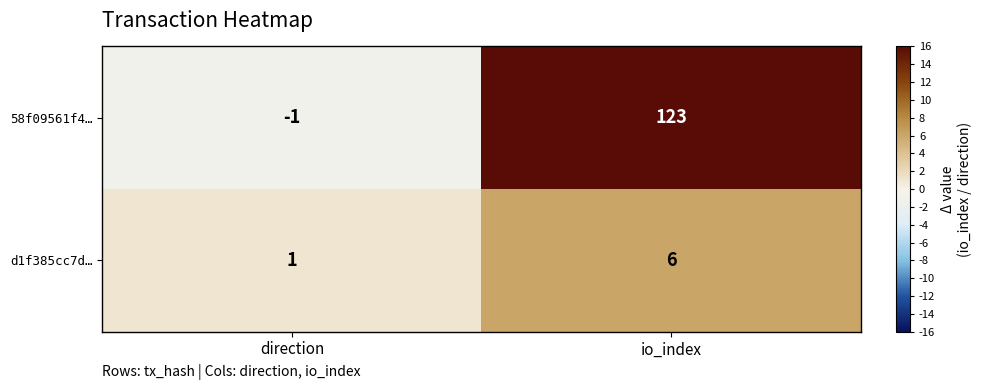

The d1f385cc7d… series shows 6 at io_index. True or false?

True